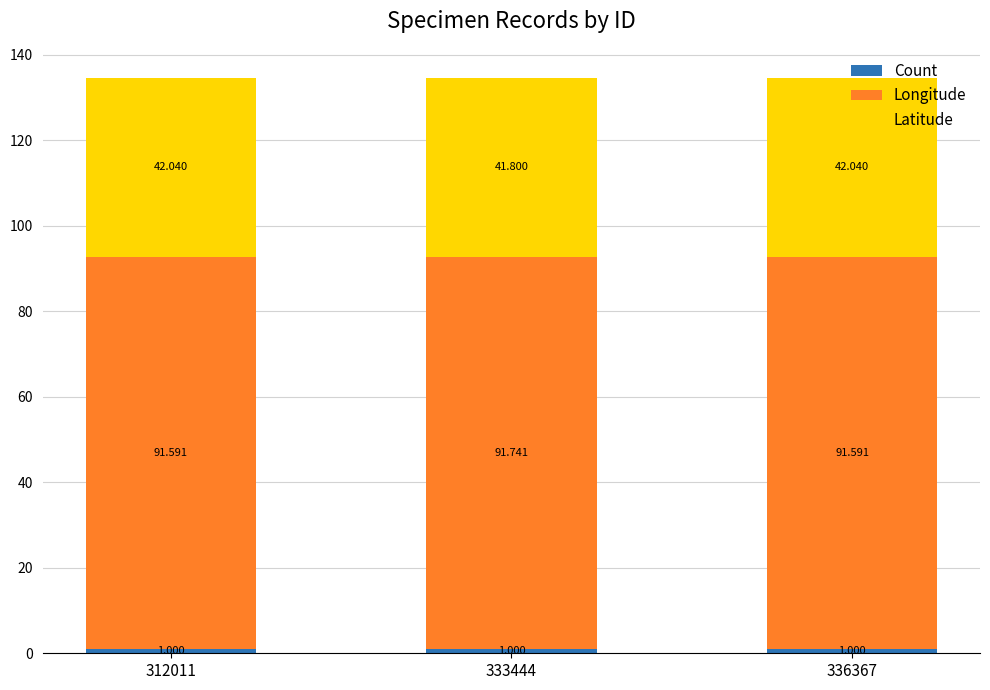

The value of Count at 333444 is 1.0. True or false?

True